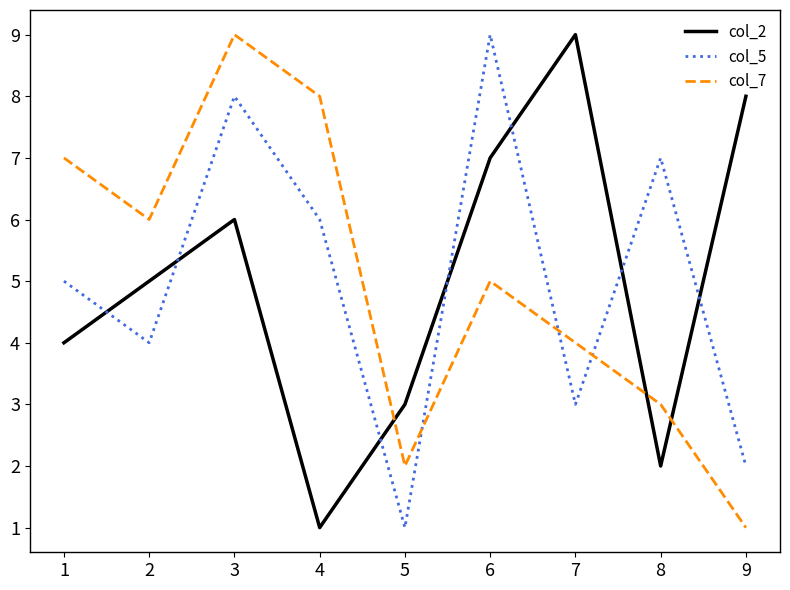

What is the sum of all col_7 values?

45